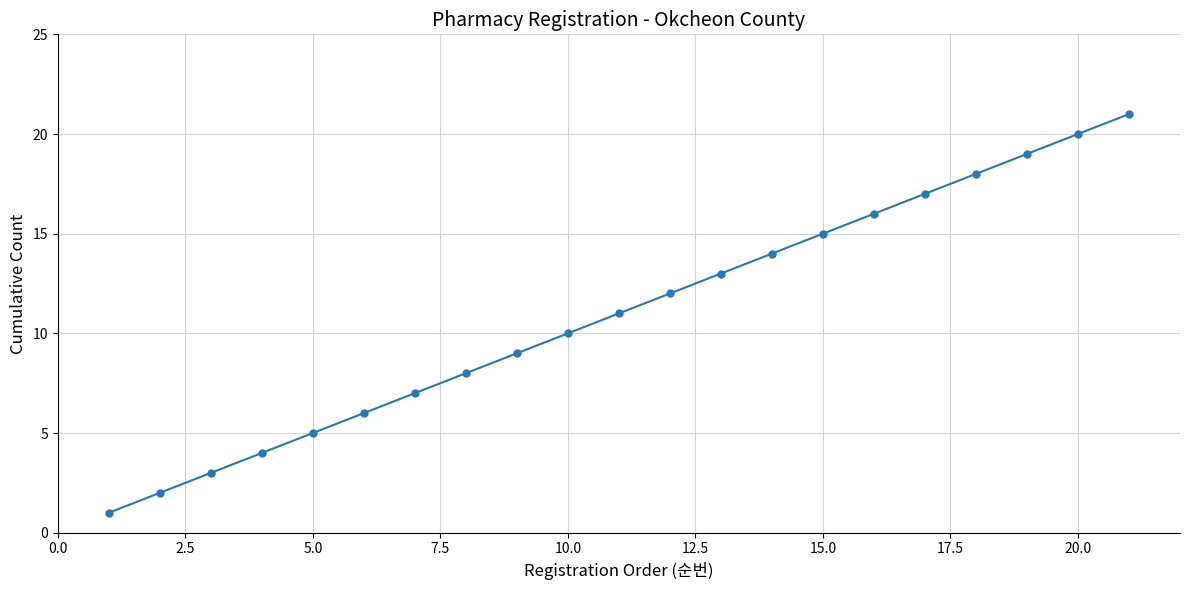

True or false: there are more than 1 points higher than both neighbors.

False